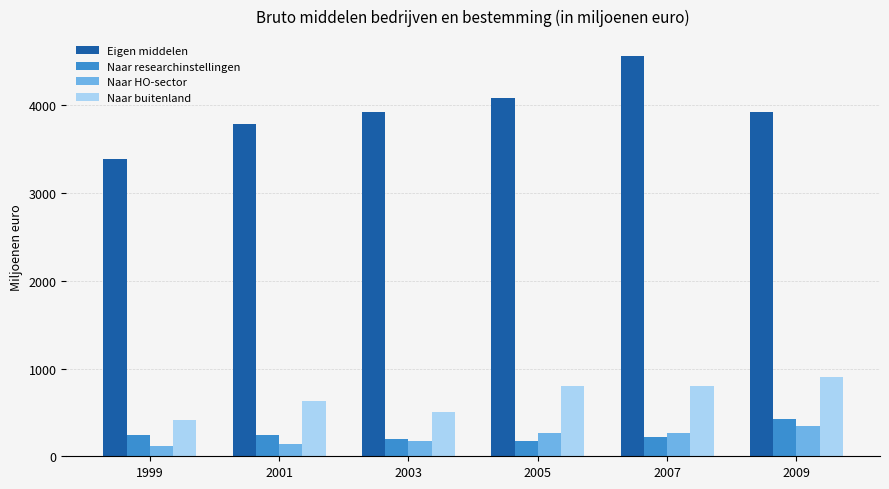

Which series has the largest range (max minus min)?

Eigen middelen